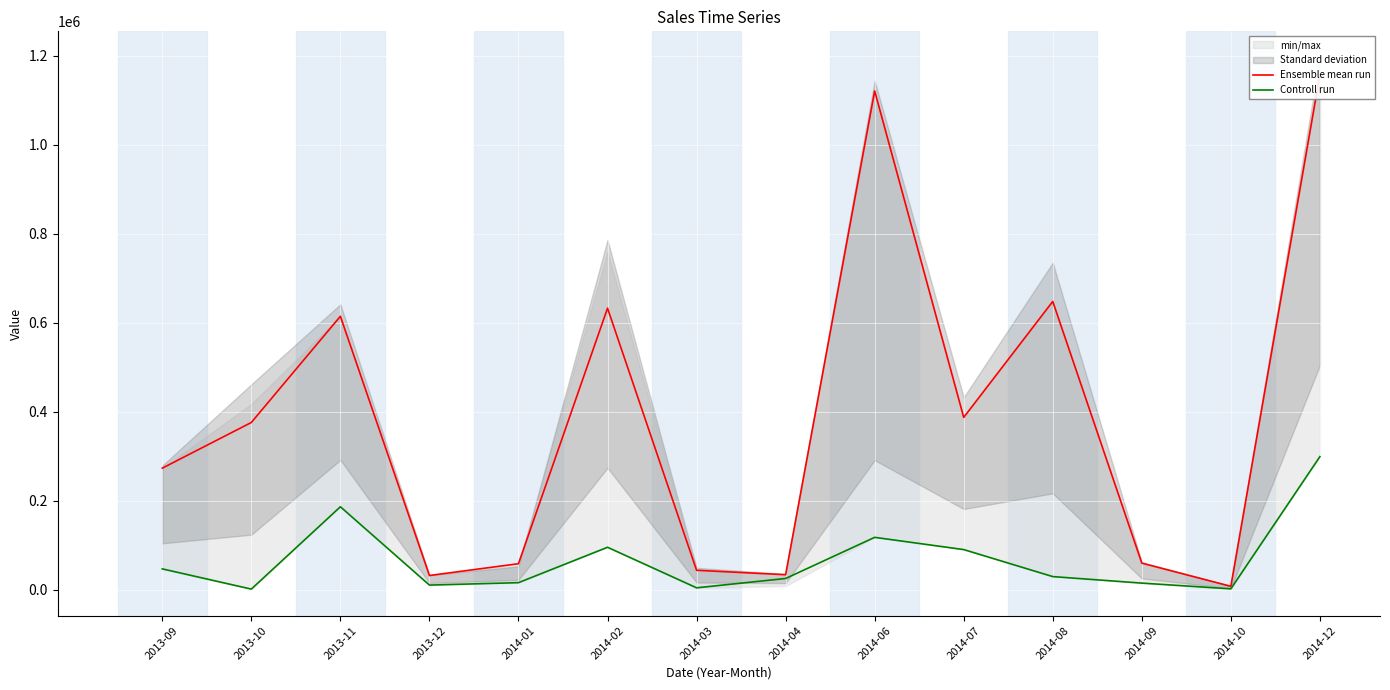

At how many categories does at least one series exceed 172528?

8